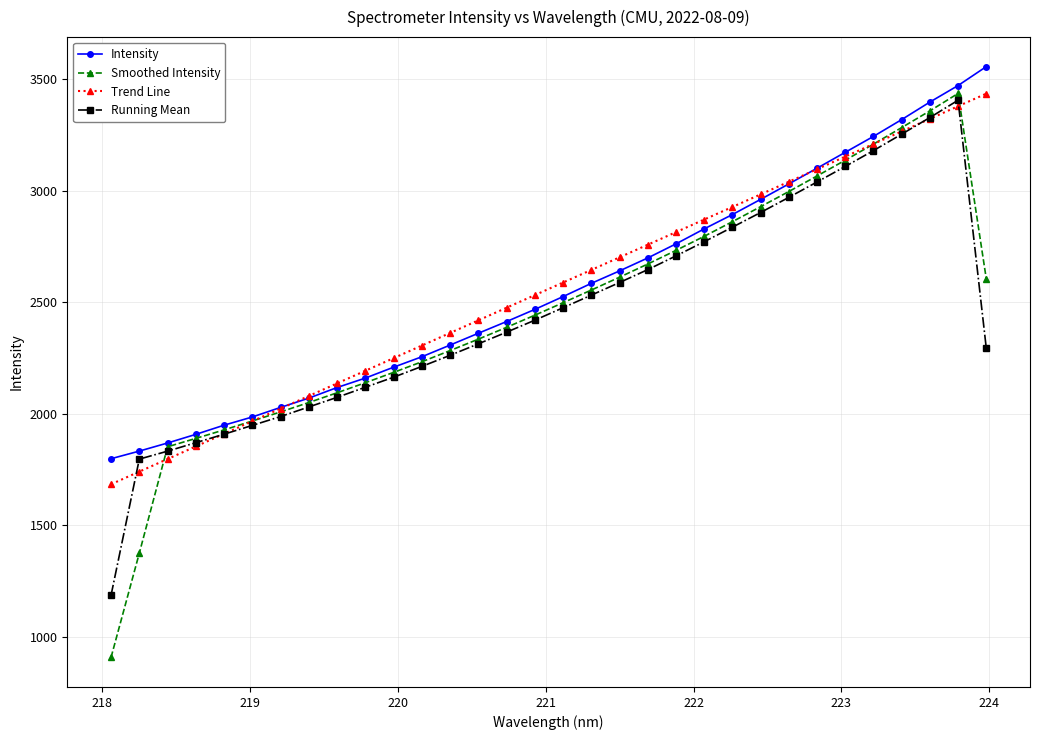

What is the value of the Intensity point at the 15th from the left?

2414.3